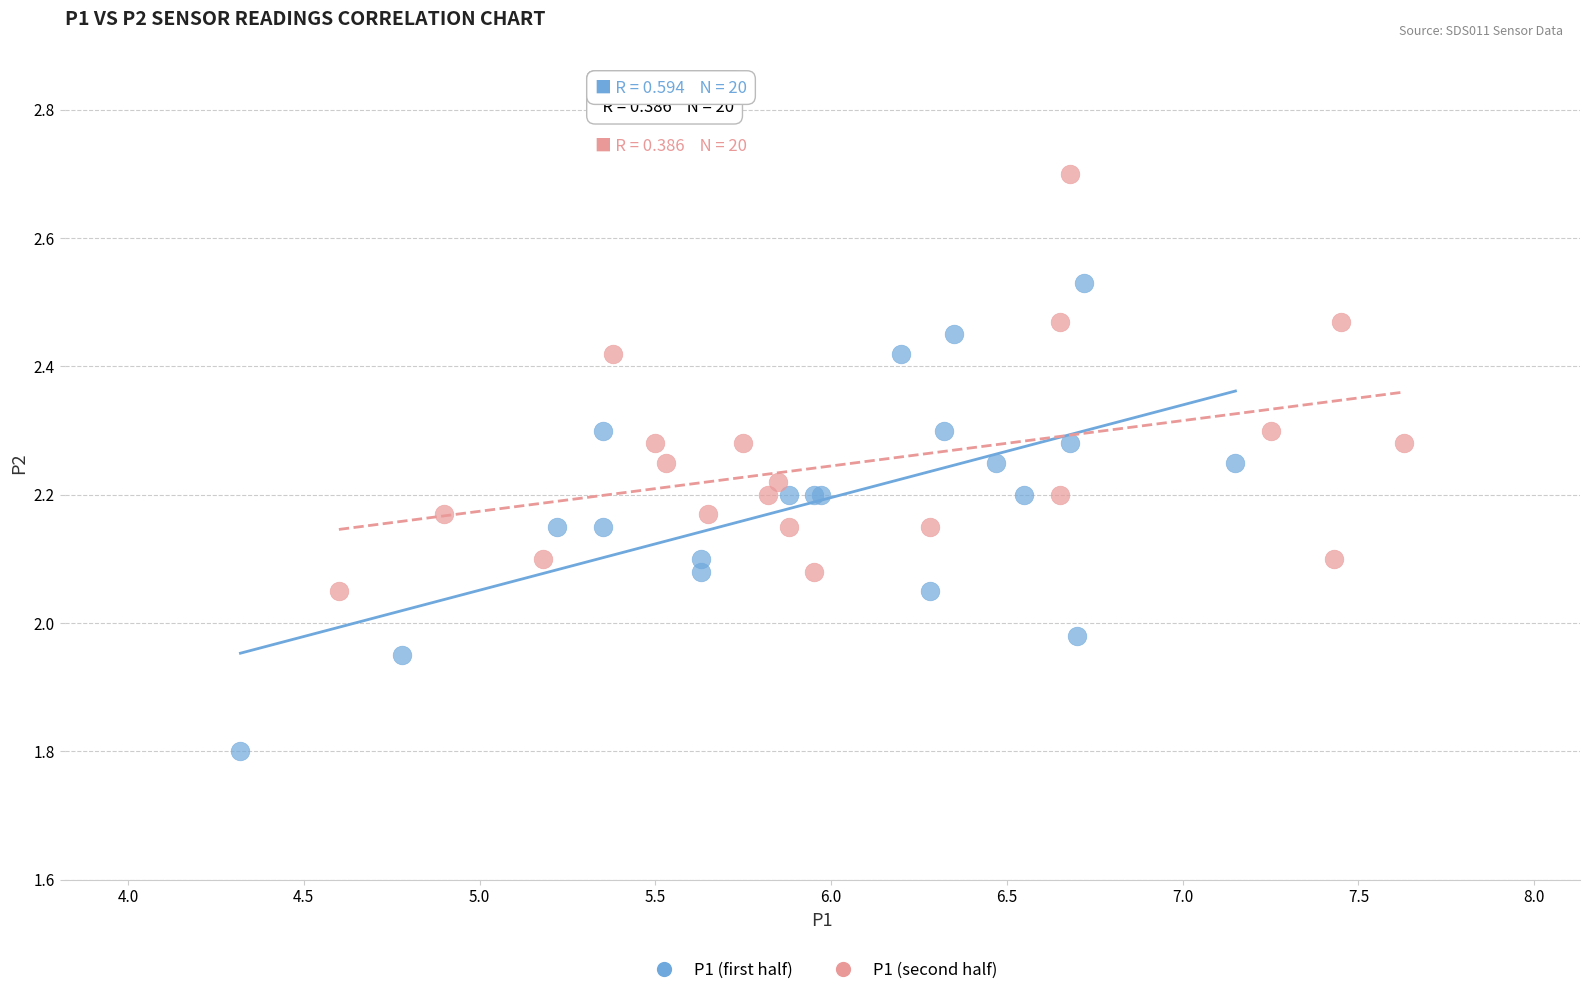

Which series reaches the minimum Y coordinate?

P1 (first half)